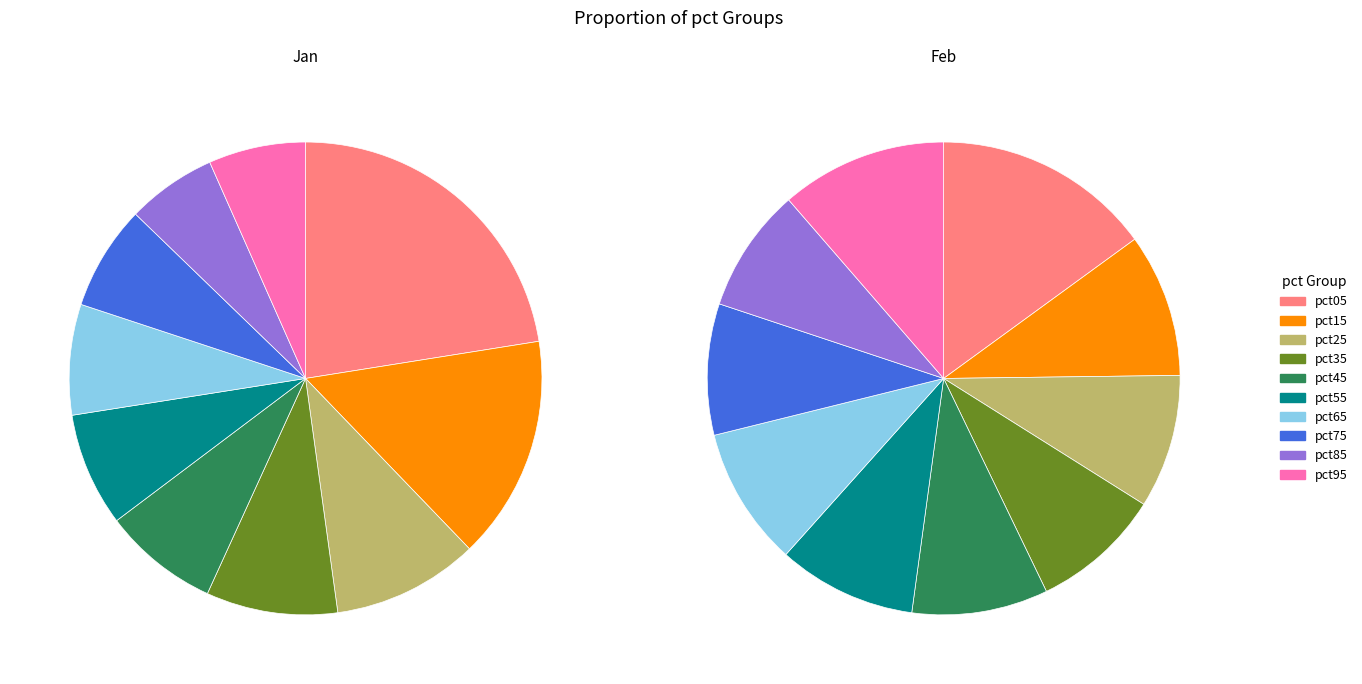

How many segments does this pie chart have?

10